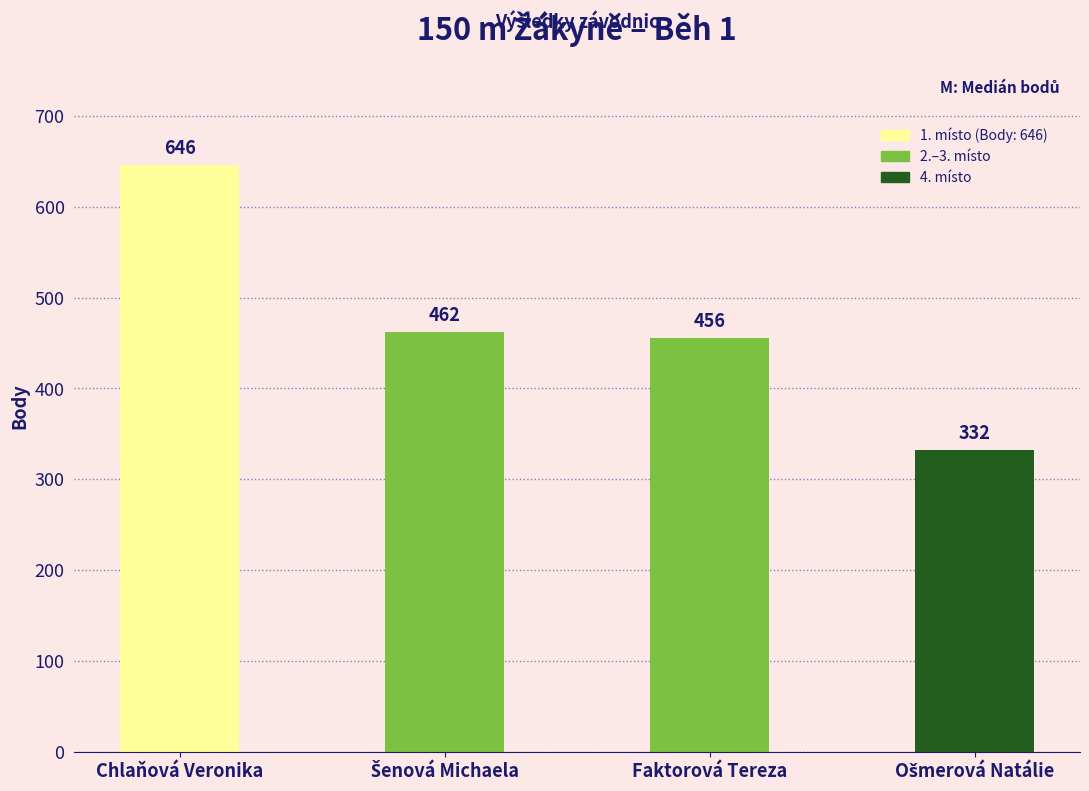

Reading left to right, transcribe all the data shown in this chart.

646	462	456	332